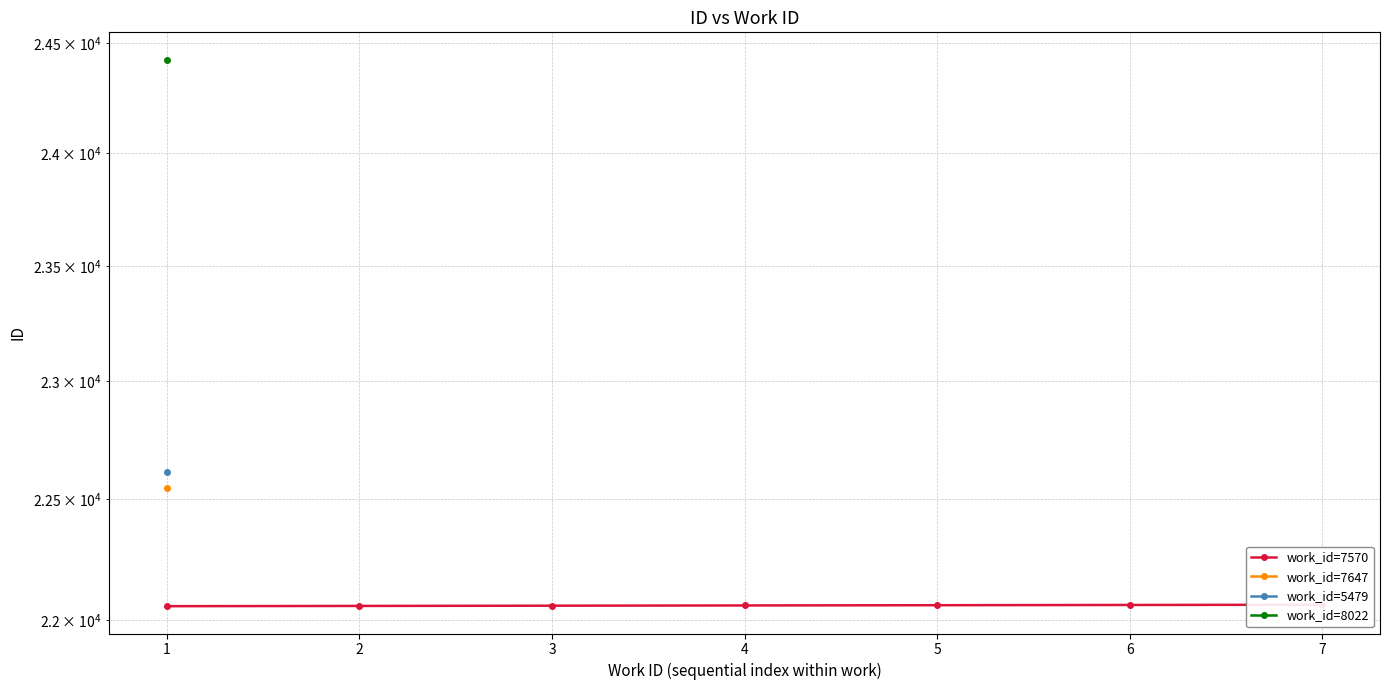

What is the change in value from 4 to 5?

+1